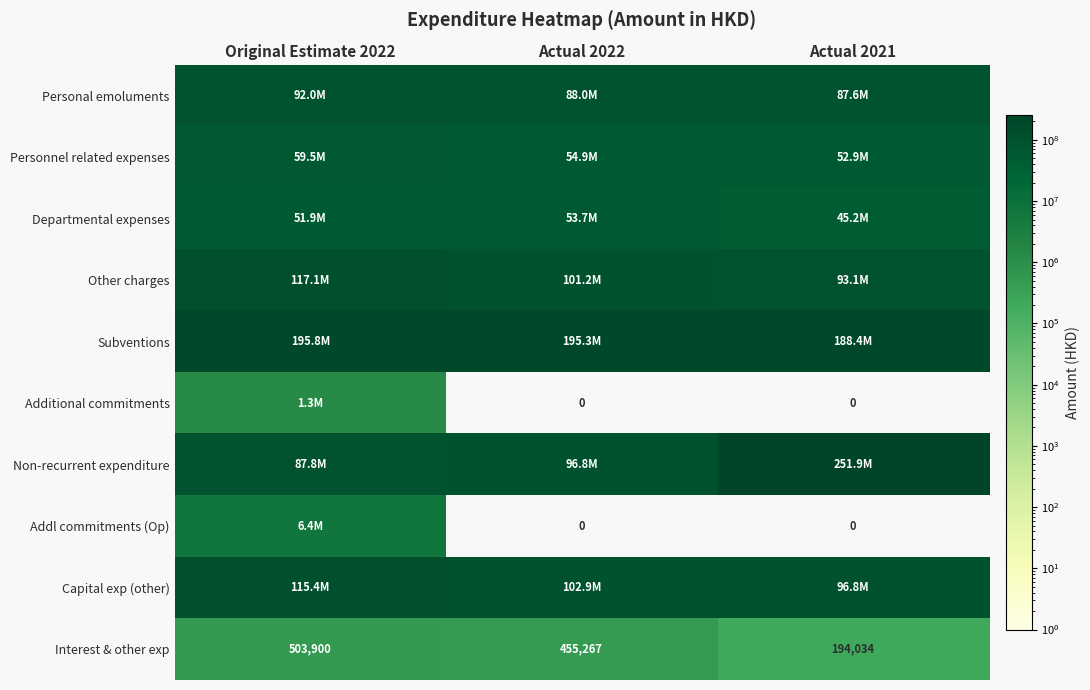

What is the difference between the highest and lowest values at Actual 2021?

251949832